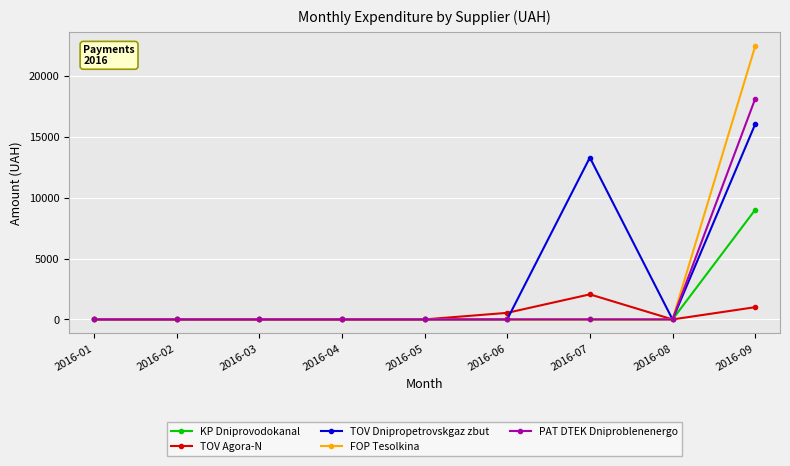

Between 2016-04 and 2016-07, which series saw the biggest shift?

TOV Dnipropetrovskgaz zbut